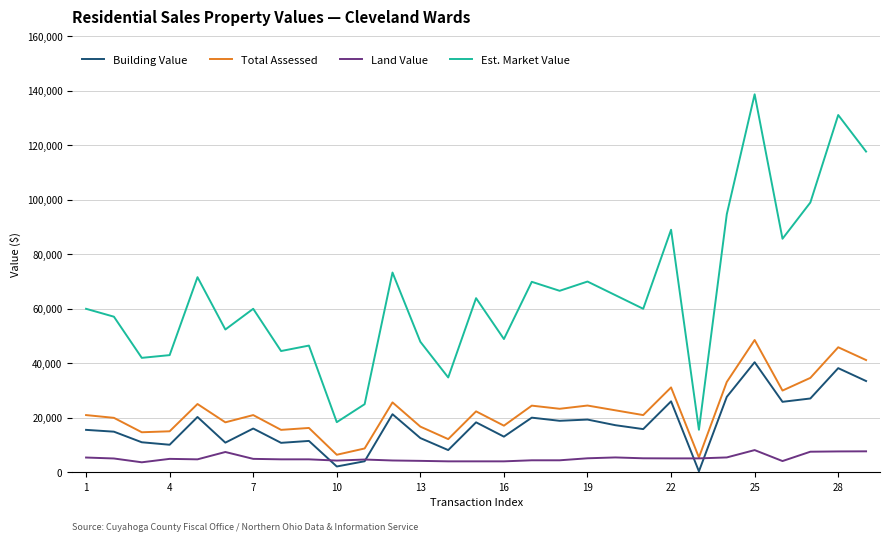

List the series in order of their peak value, lowest first.

Land Value, Building Value, Total Assessed, Est. Market Value